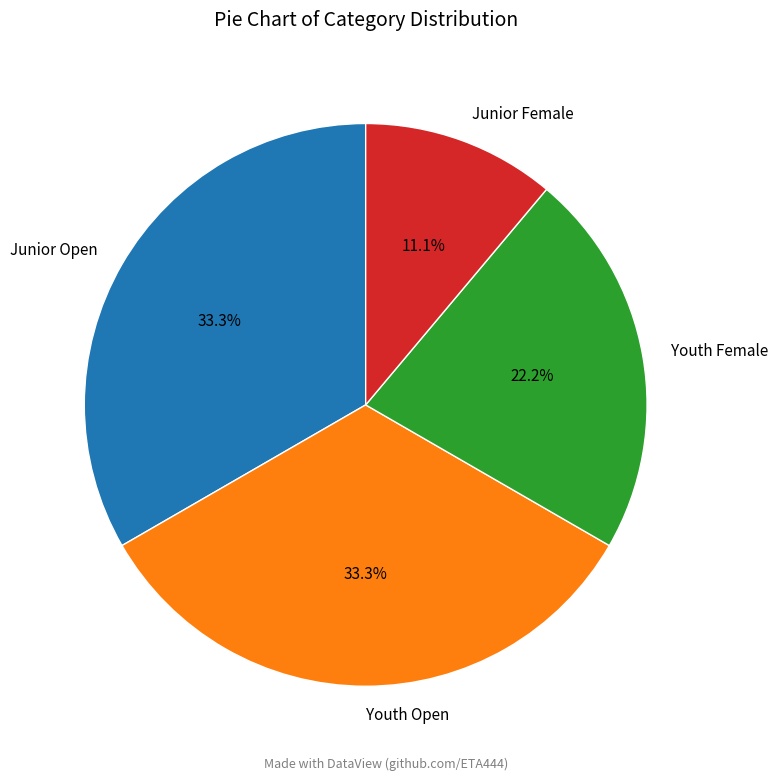

Is the sum of Youth Female and Junior Female greater than half?

No